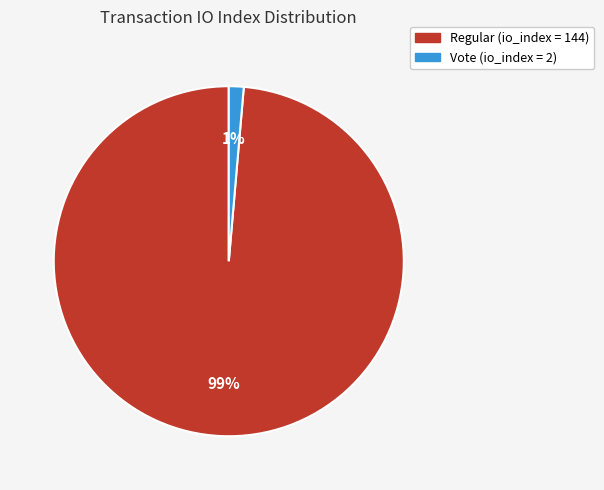

To the nearest percent, what is the average slice percentage?

50%